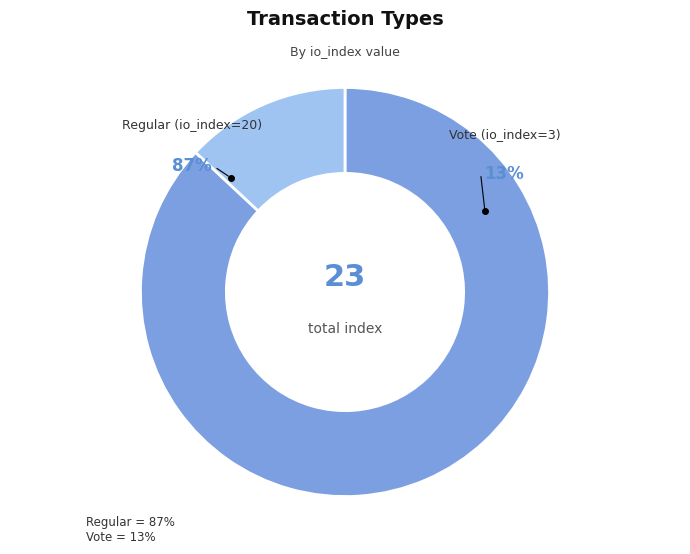

Count the number of slices in the pie.

2